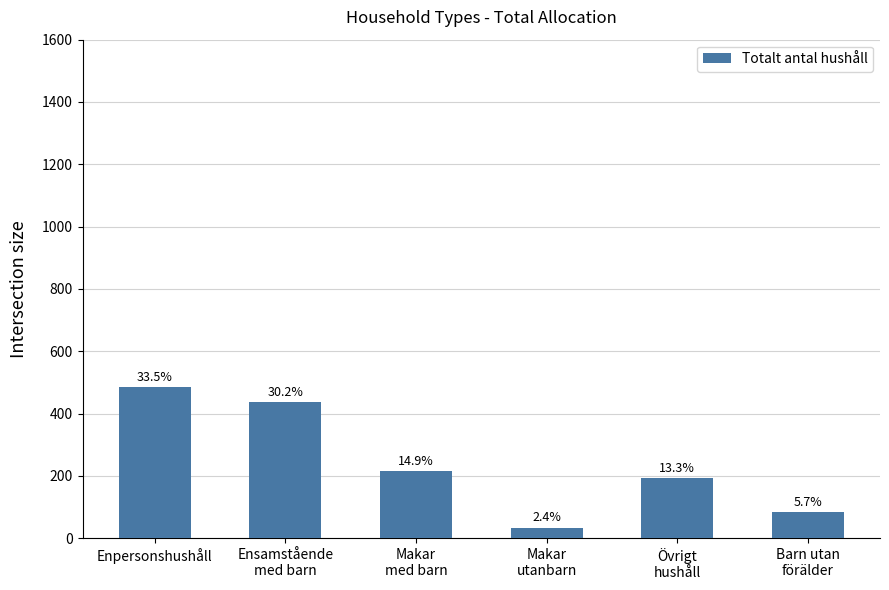

Are the bars grouped side by side (vs. stacked)?

No